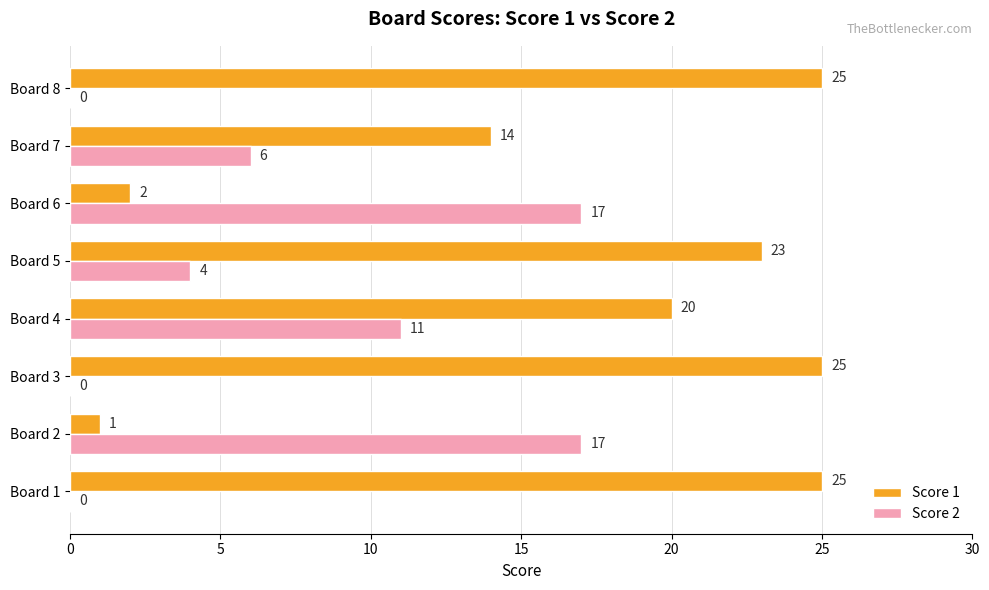

At which category is the sum across all series the highest?

Board 4